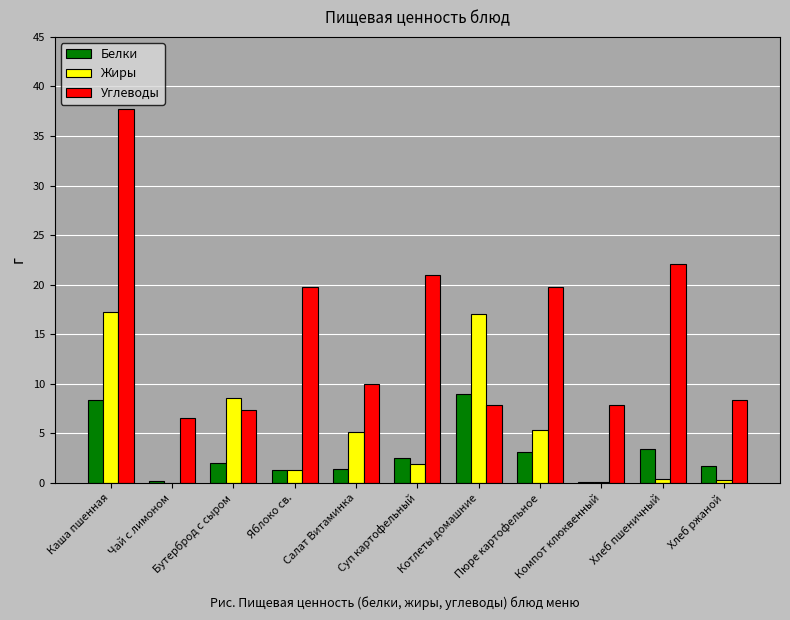

What is the highest value of the Белки series?

9.0